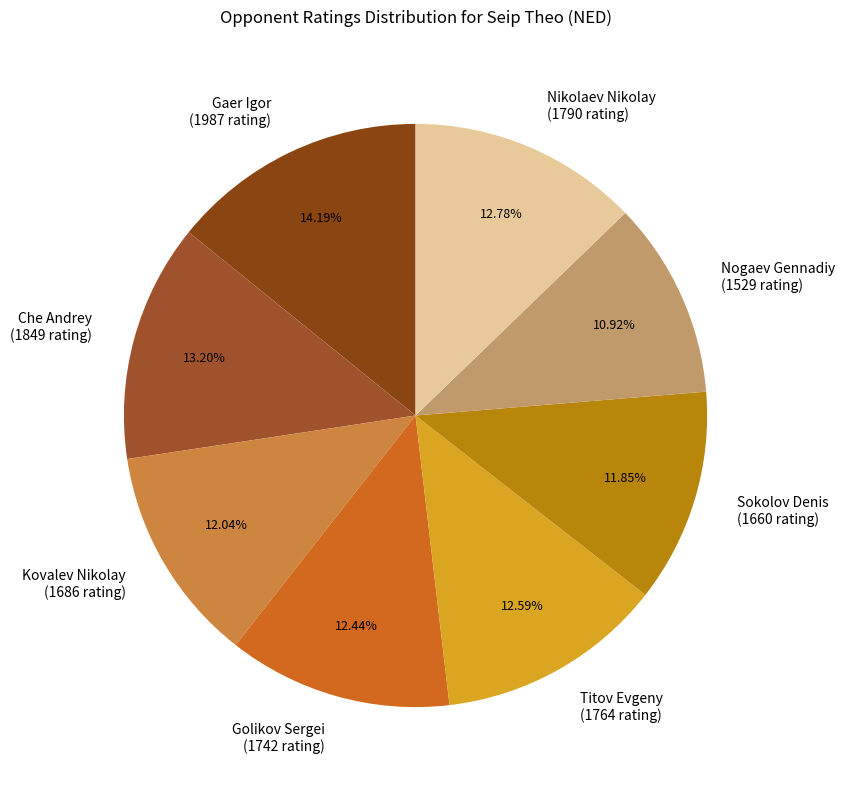

What is the ratio of the value at Nikolaev Nikolay (1790 rating) to the value at Gaer Igor (1987 rating)?

0.9